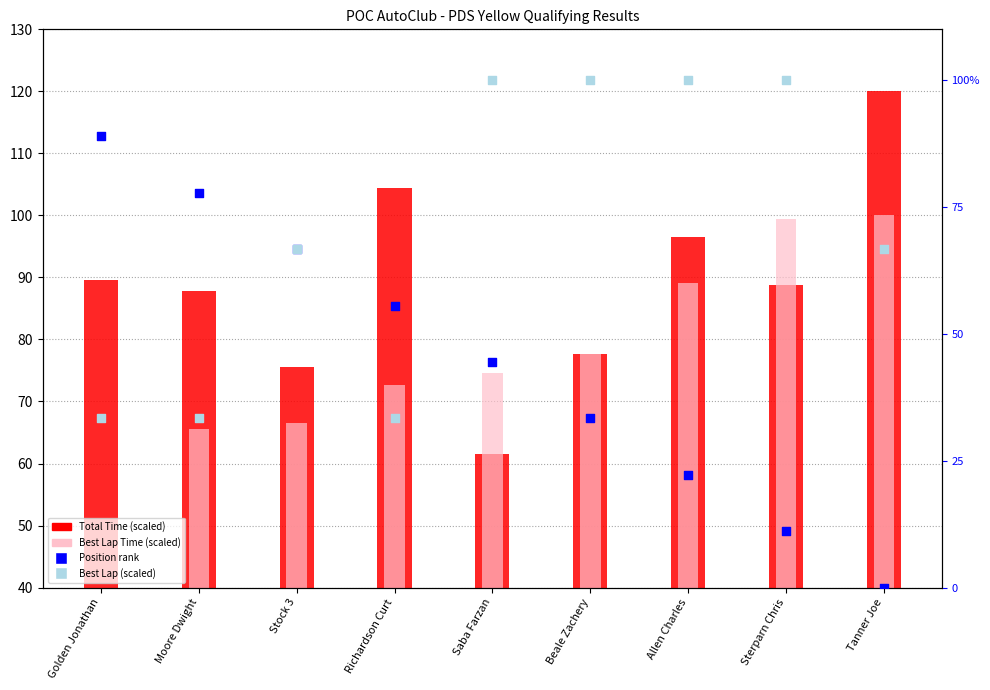

Which series has the widest spread of Y values?

Position rank (scaled)